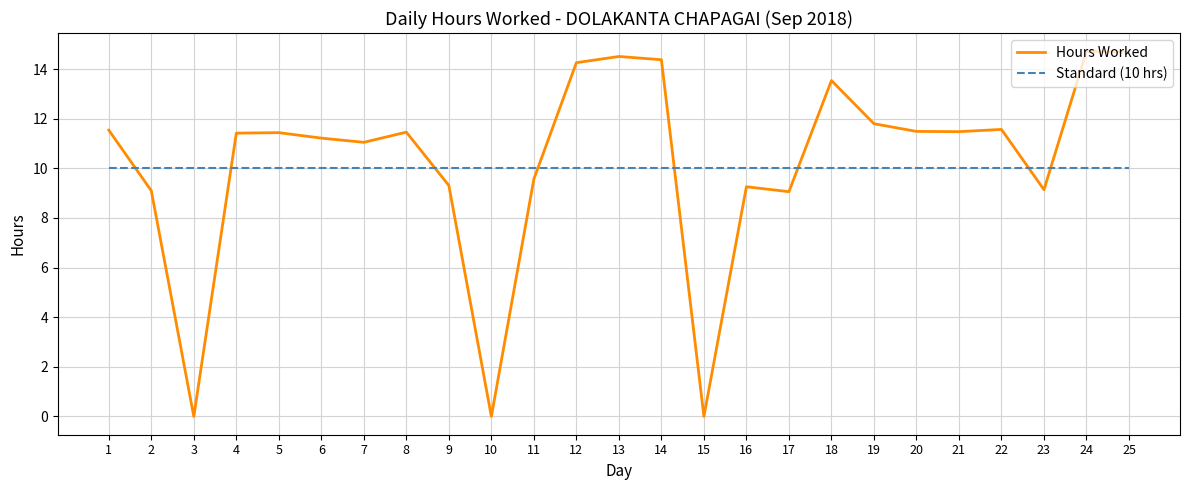

How many lines are shown in the chart?

2